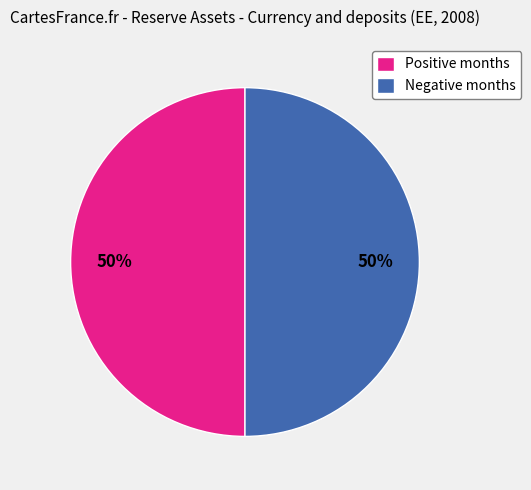

Is it true that Negative months is 50% of the pie?

True